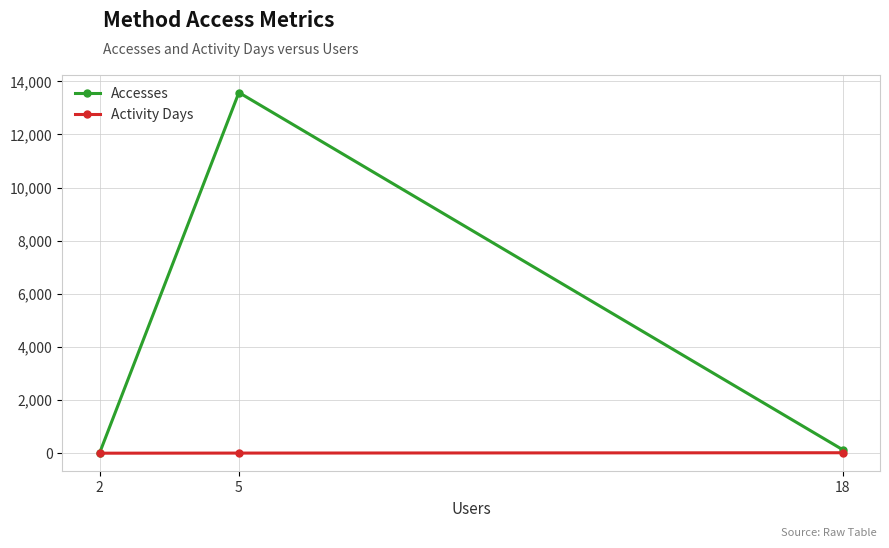

Rank the series at 5 from lowest to highest value.

Activity Days, Accesses